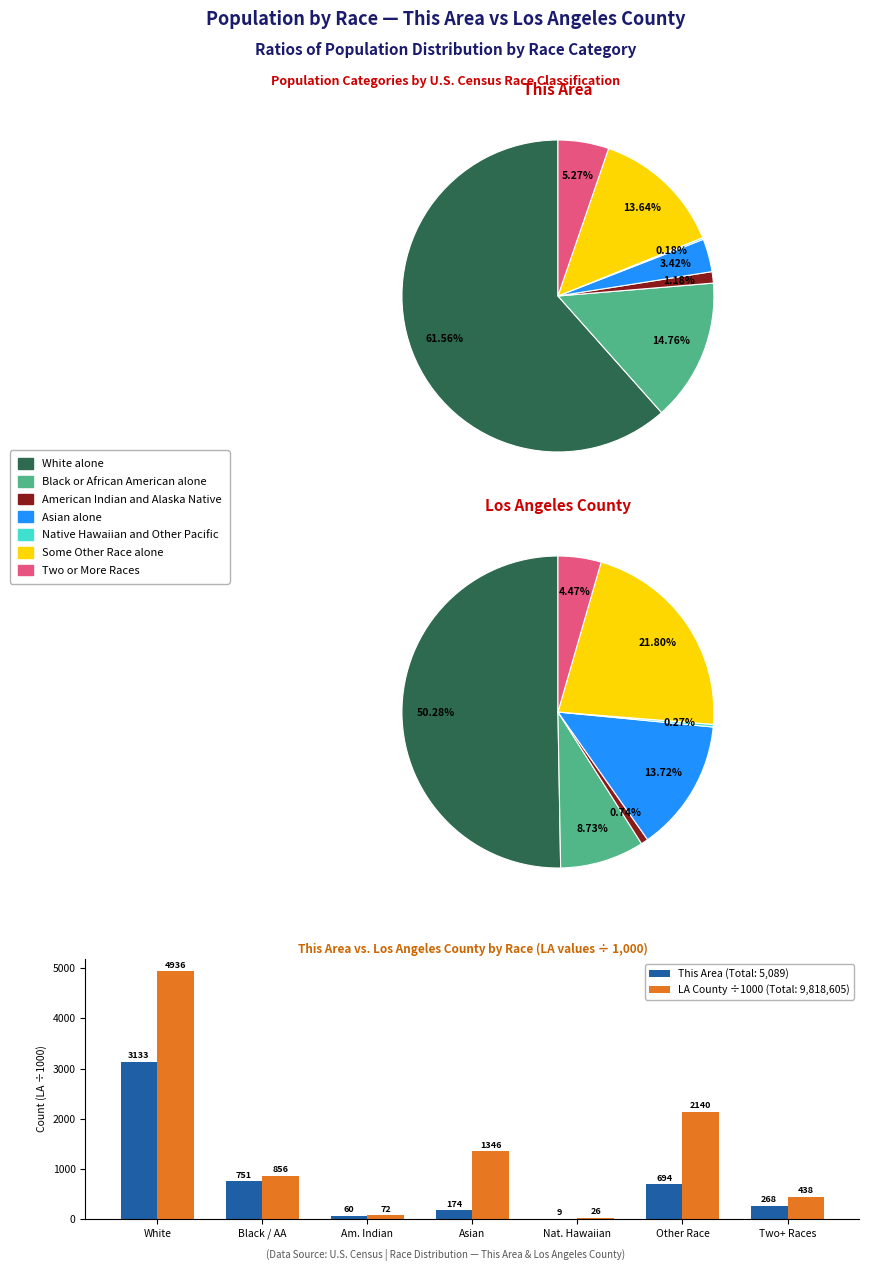

To the nearest percent, what portion does Asian represent?

3%